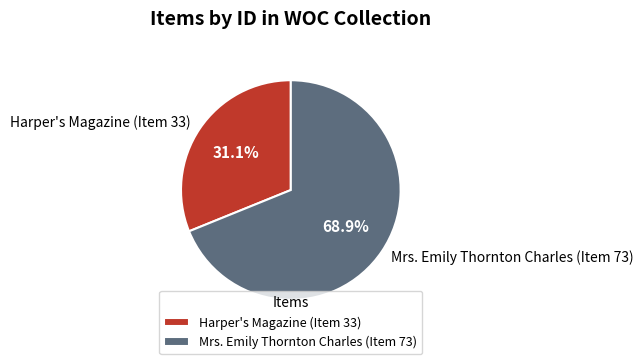

To the nearest percent, what is the difference between the Mrs. Emily Thornton Charles (Item 73) and Harper's Magazine (Item 33) slice percentages?

38%